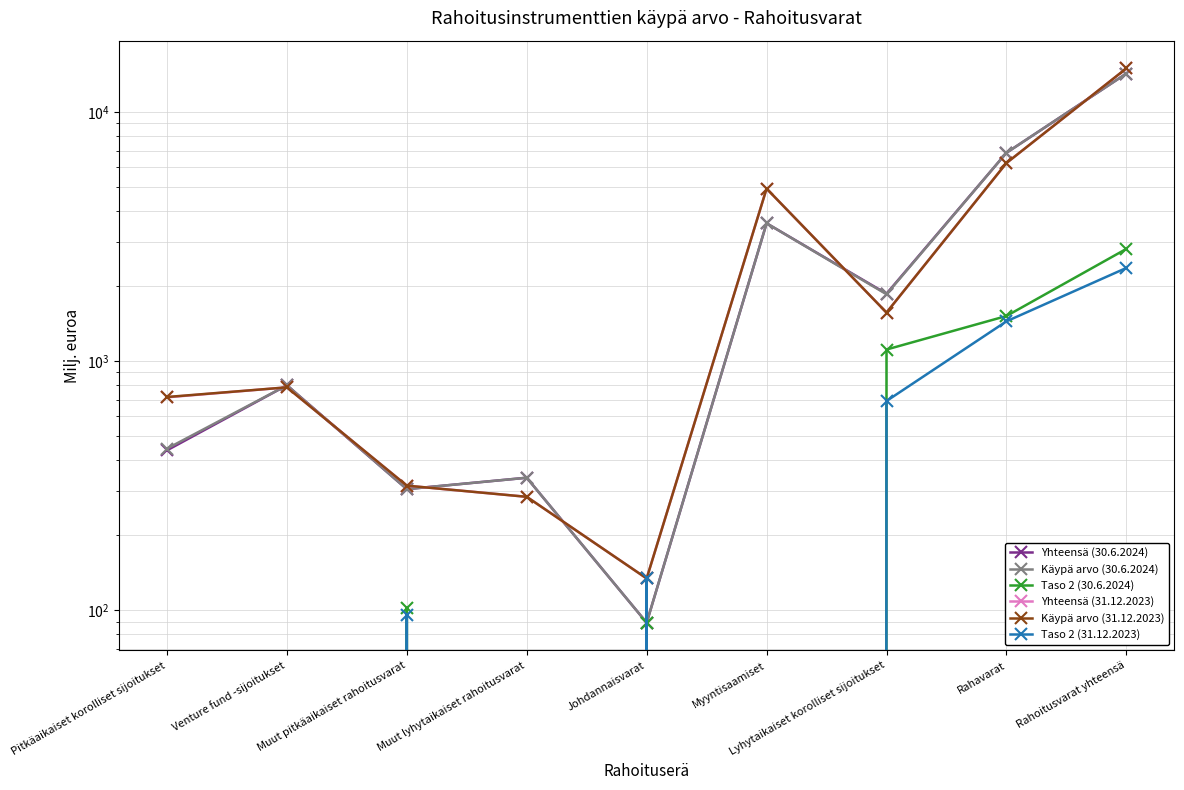

How many series are shown in this chart?

6